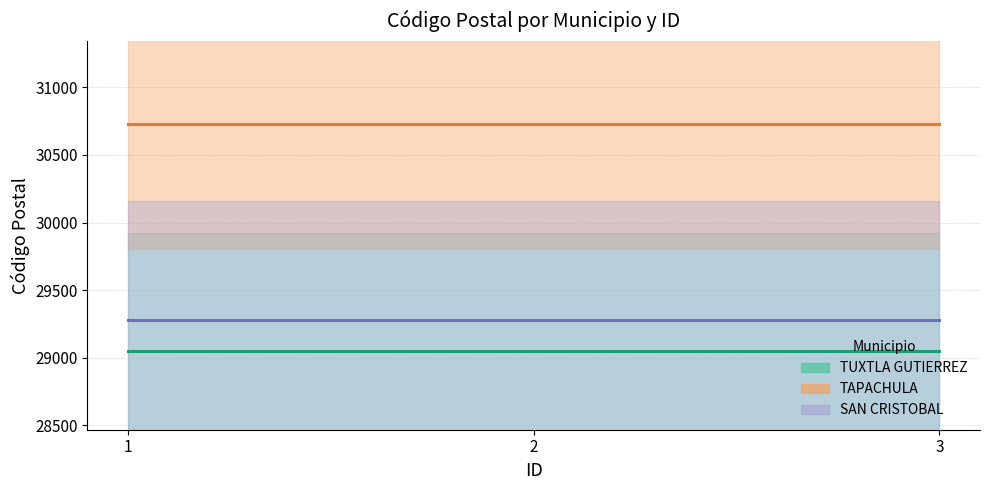

What is the value of the TUXTLA GUTIERREZ point at the 2nd from the left?

29049